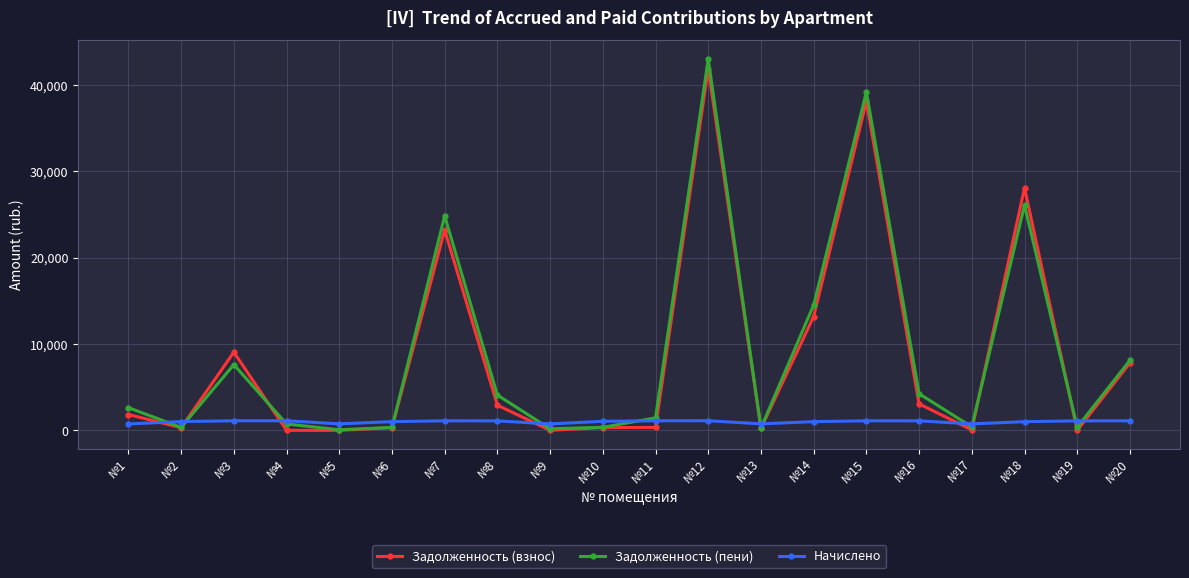

Rank the series at №15 from highest to lowest value.

Задолженность (пени), Задолженность (взнос), Начислено